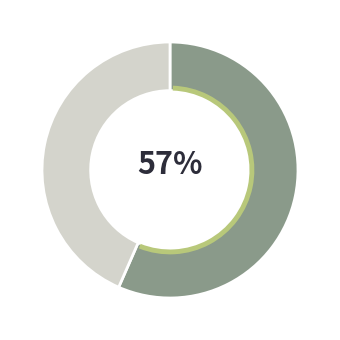

To the nearest percent, what is the average slice percentage?

50%